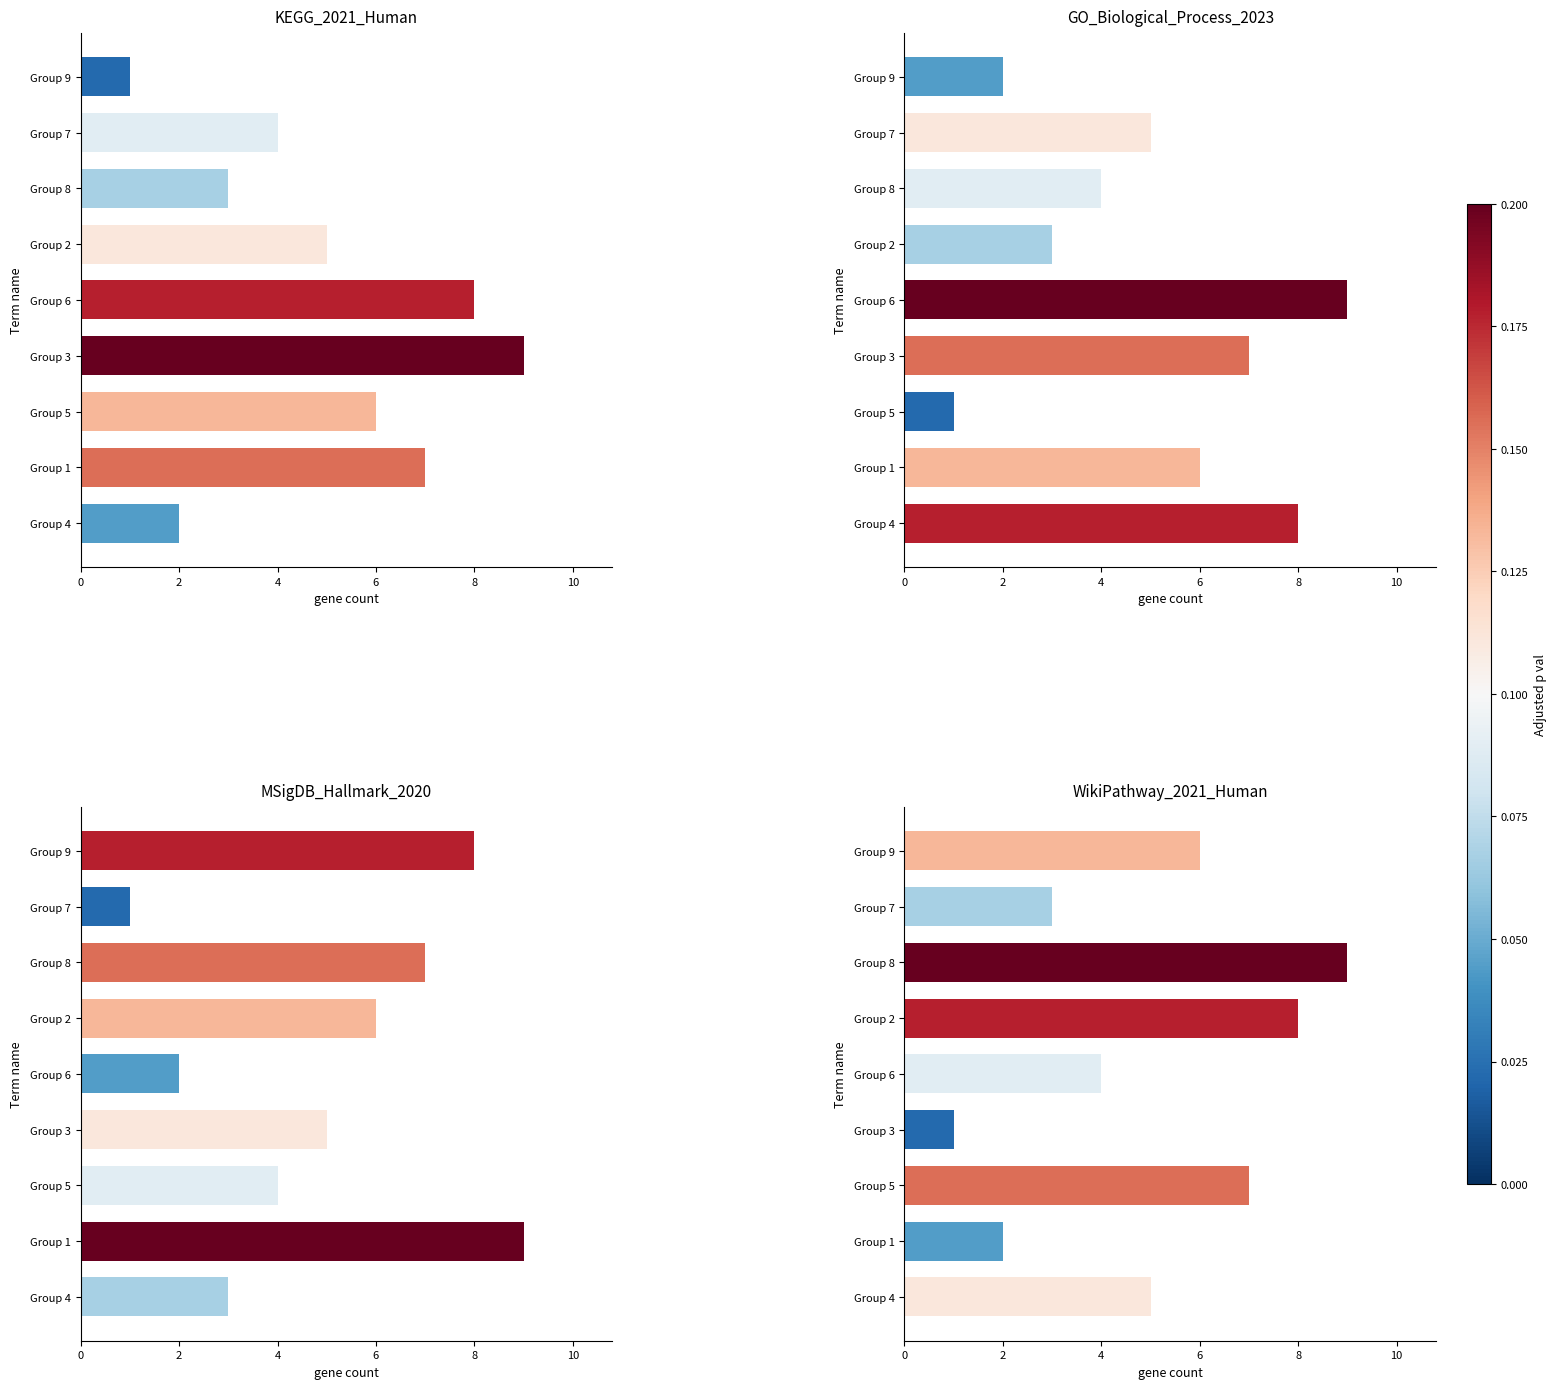

How many values in the col_2 series are below 5?

4